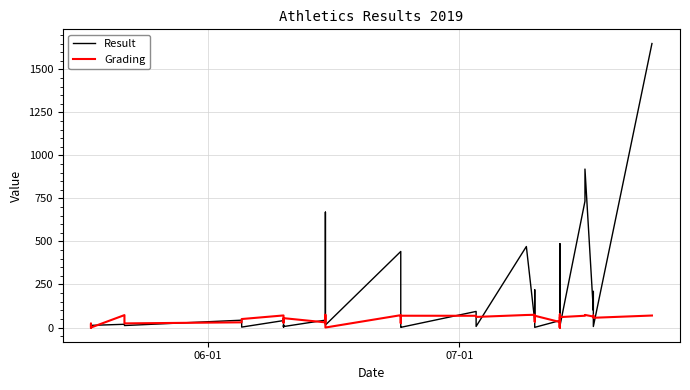

At how many categories does at least one series exceed 807?

2